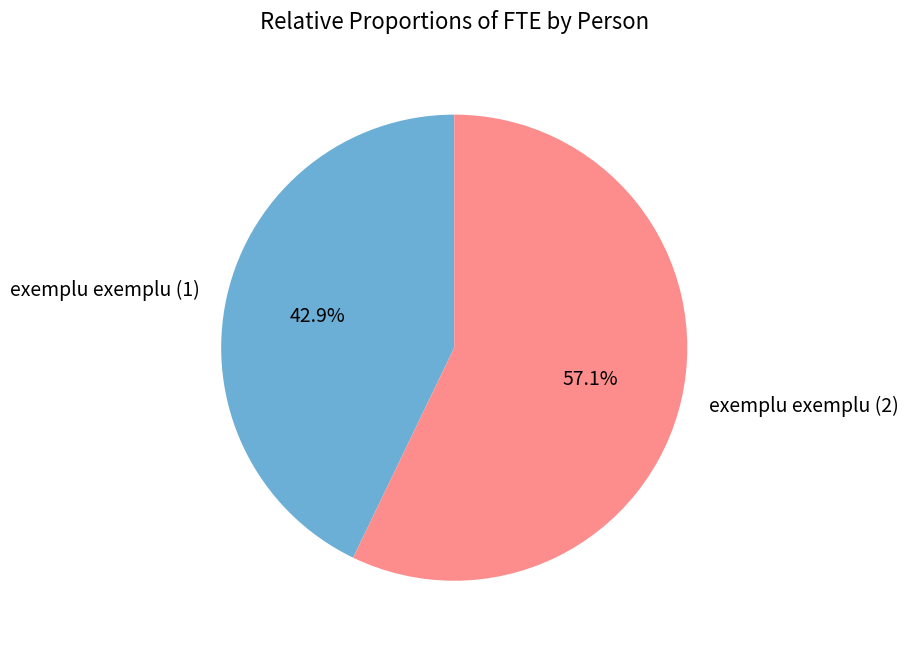

Which slice is the smallest?

exemplu exemplu (1)